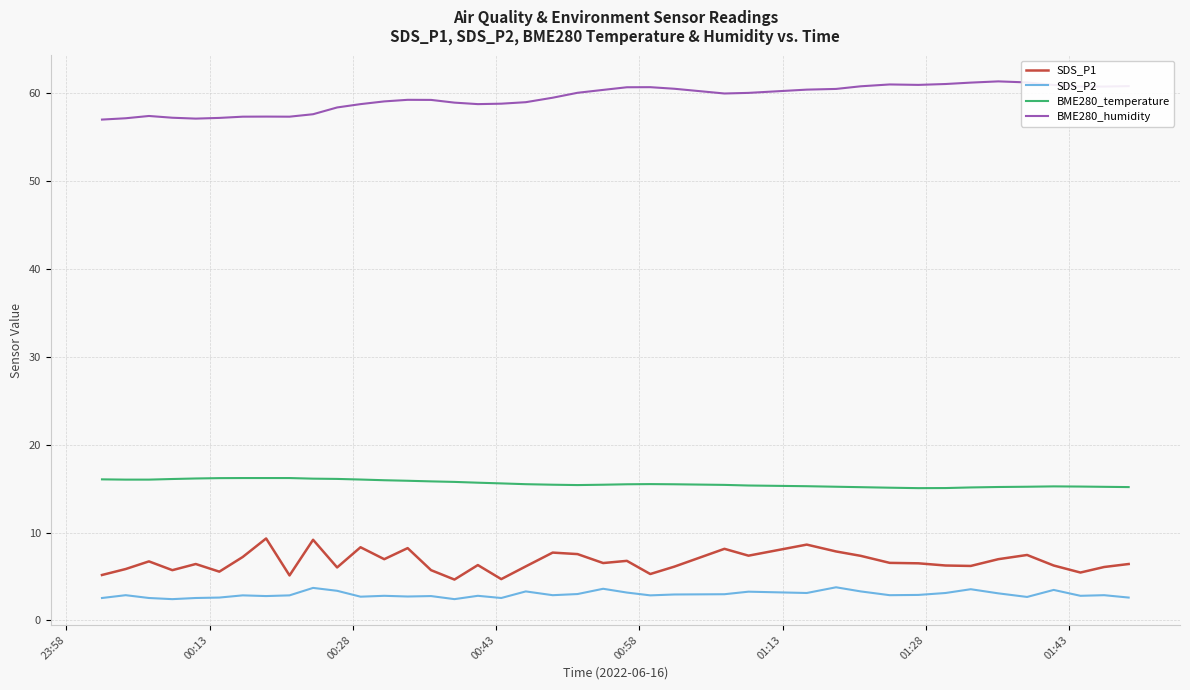

What is the difference between the maximum and minimum values in the SDS_P1 series?

4.7